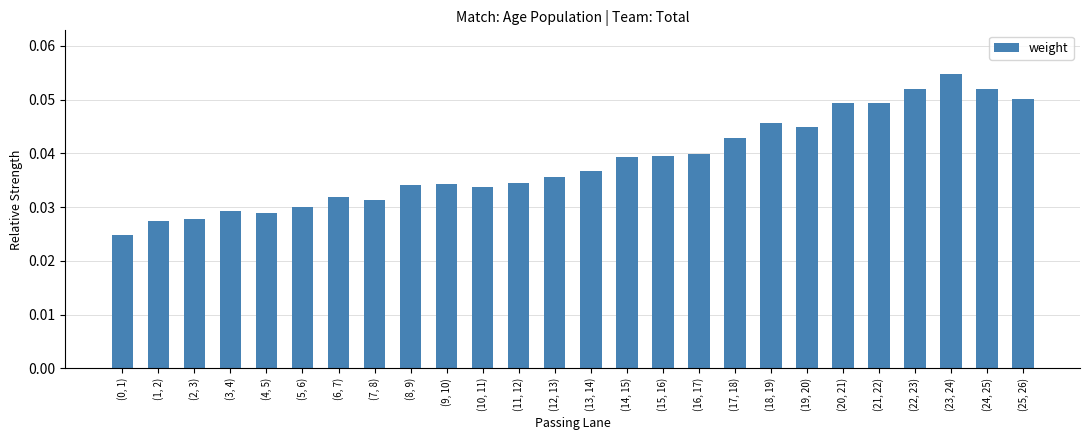

The chart shows a value of 0.1 at (6, 7). True or false?

False